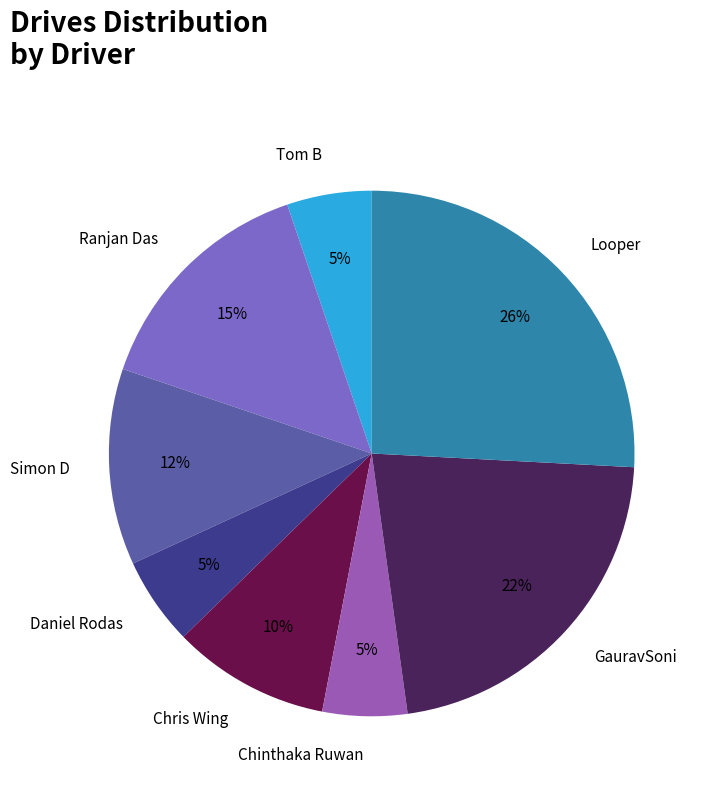

Count the number of slices in the pie.

8